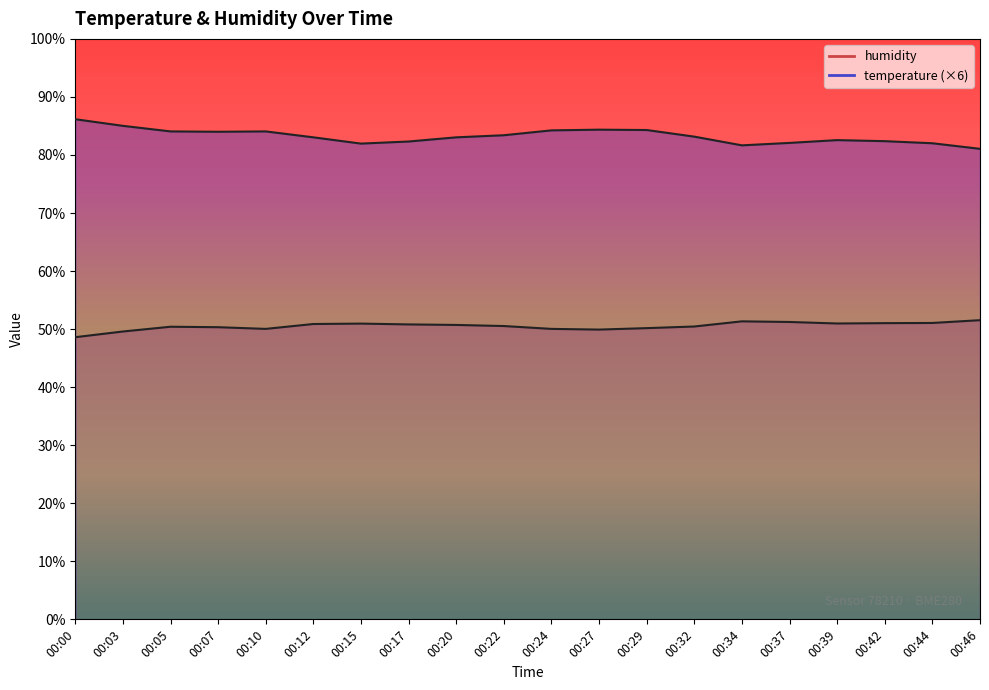

In temperature, how many points are higher than both neighbors (excluding endpoints)?

3